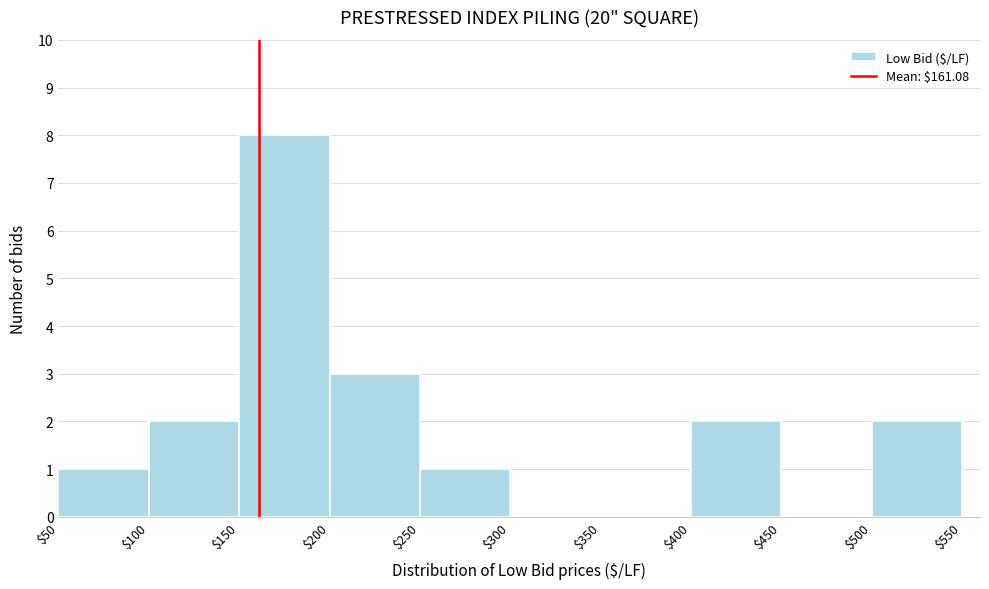

Reading left to right, list every bar in this chart as the range it spans on the x-axis followed by its height. The values are not printed on the chart, so give them approximately, as read against the axis.

$50 to $100: 1
$100 to $150: 2
$150 to $200: 8
$200 to $250: 3
$250 to $300: 1
$300 to $350: 0
$350 to $400: 0
$400 to $450: 2
$450 to $500: 0
$500 to $550: 2